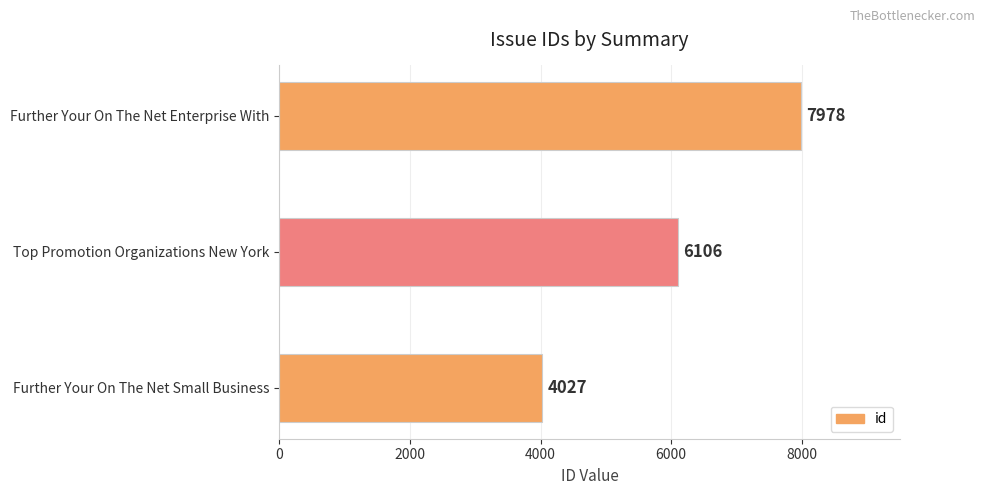

Approximately how many times larger is the value at Top Promotion Organizations New York compared to Further Your On The Net Enterprise With?

0.8